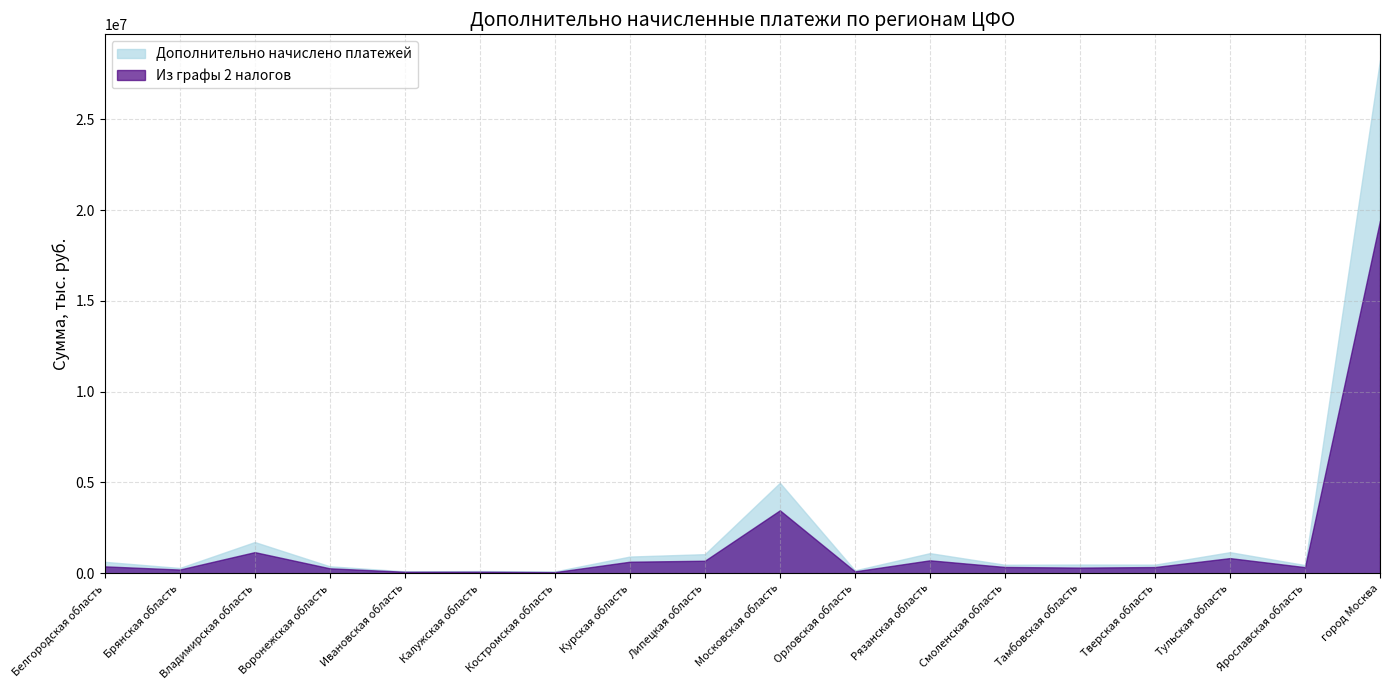

Where does the Из графы 2 налогов series first go above 347079?

Белгородская область